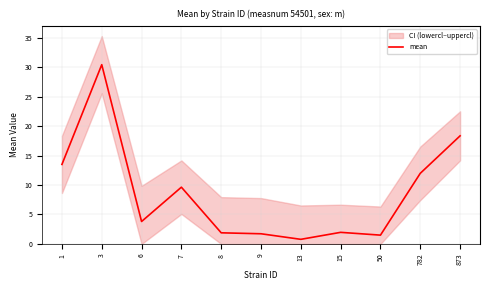

What is the minimum value shown in the chart?

0.8